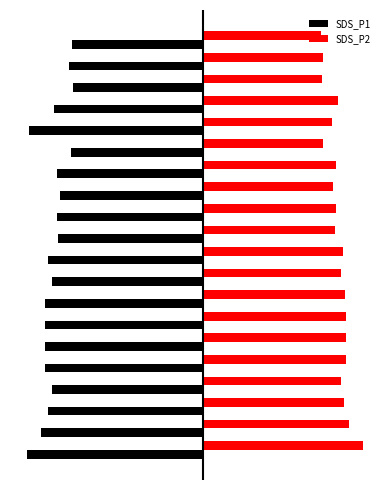

What are all the series names shown in the legend?

SDS_P1, SDS_P2